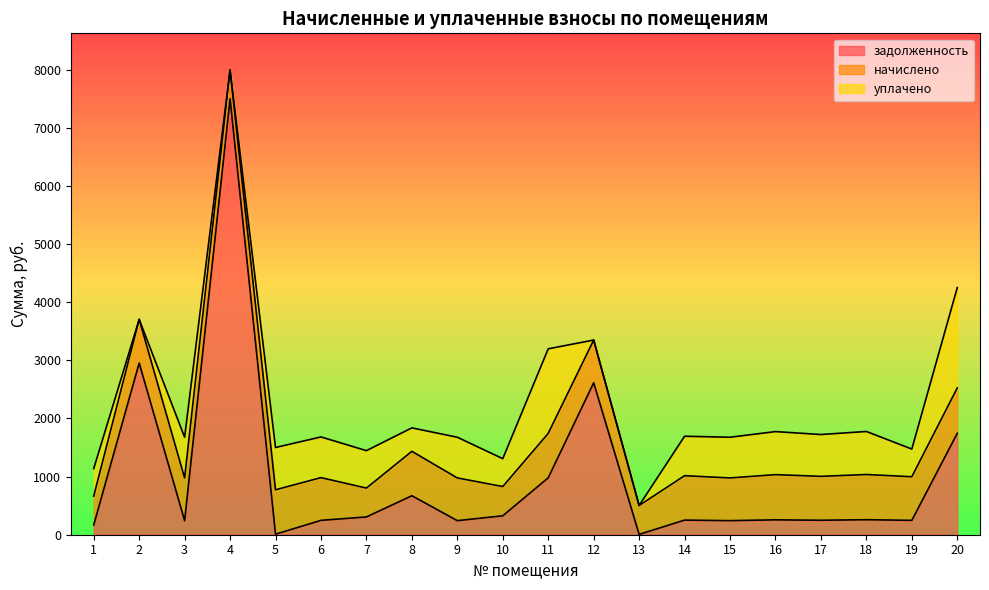

True or false: уплачено and задолженность intersect in this chart.

True